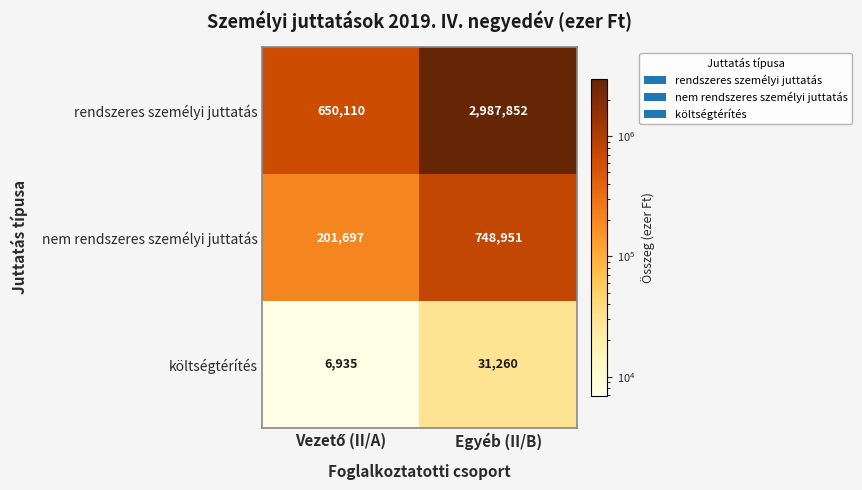

What is the average value of the rendszeres személyi juttatás series?

1818981